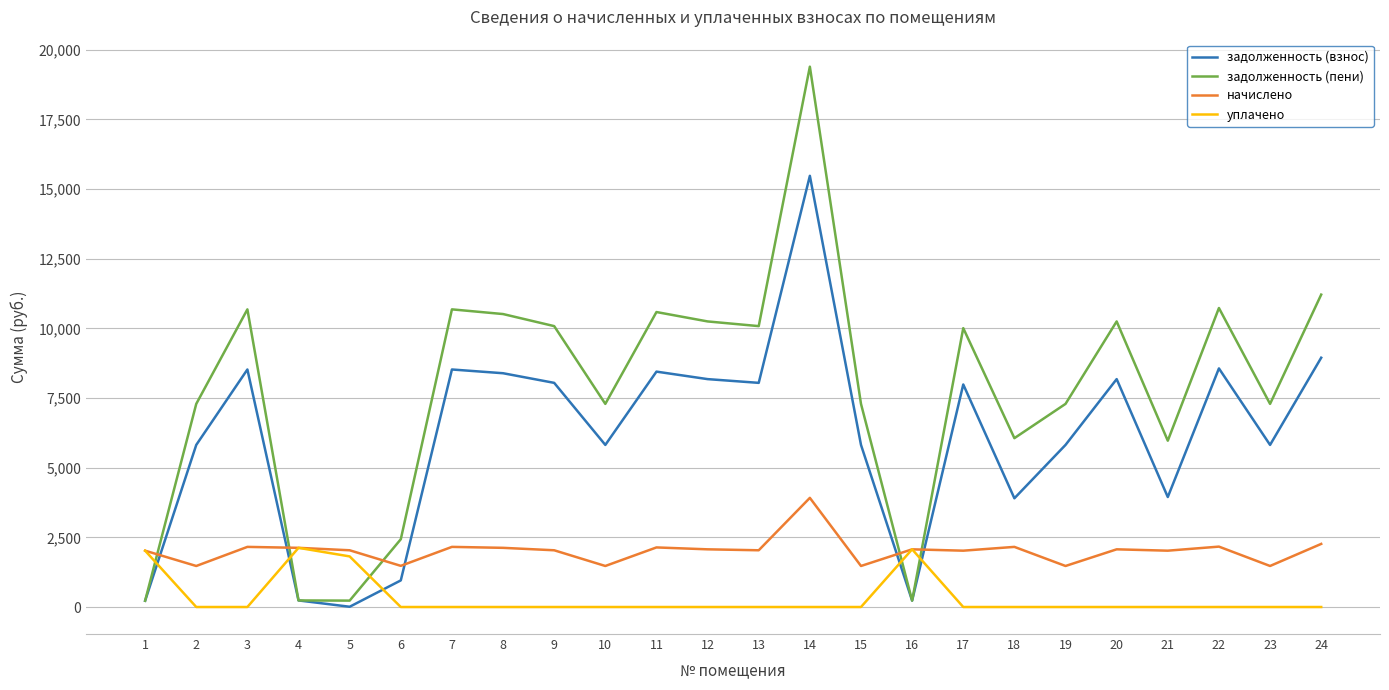

Rank the series at 7 from highest to lowest value.

задолженность (пени), задолженность (взнос), начислено, уплачено